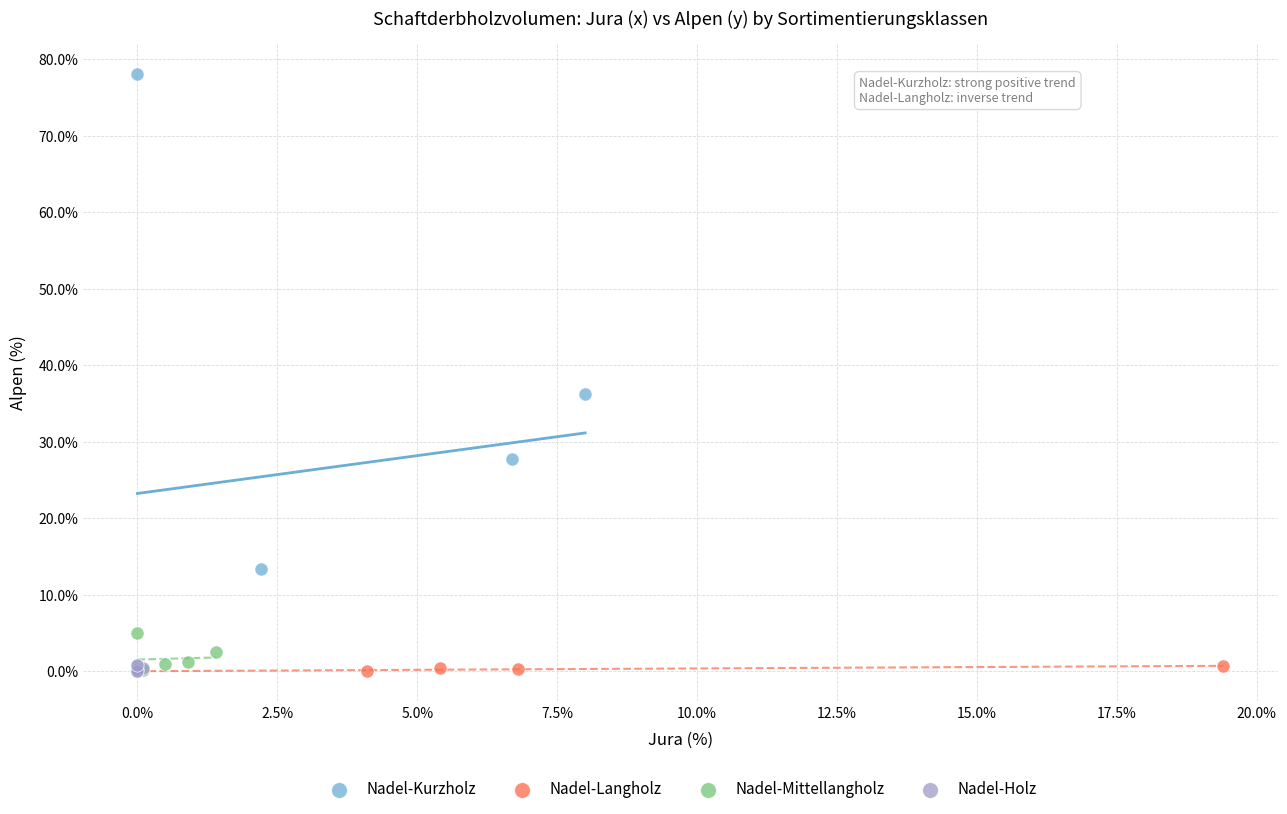

Which series reaches the maximum Y coordinate?

Nadel-Kurzholz